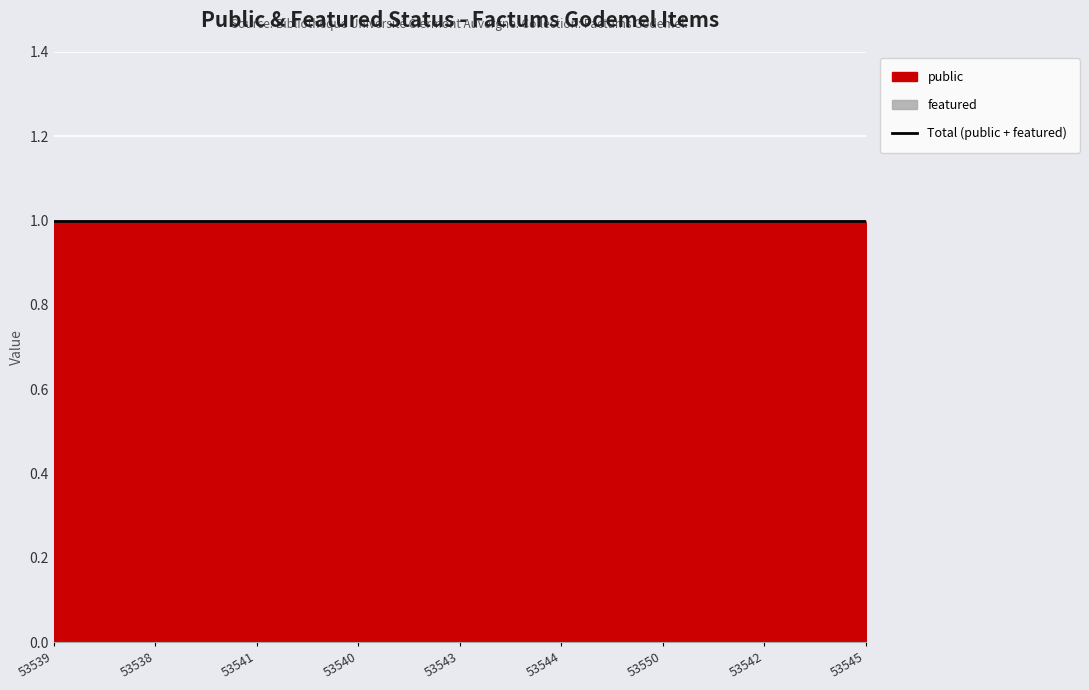

What is the total value across all series at 53538?

1